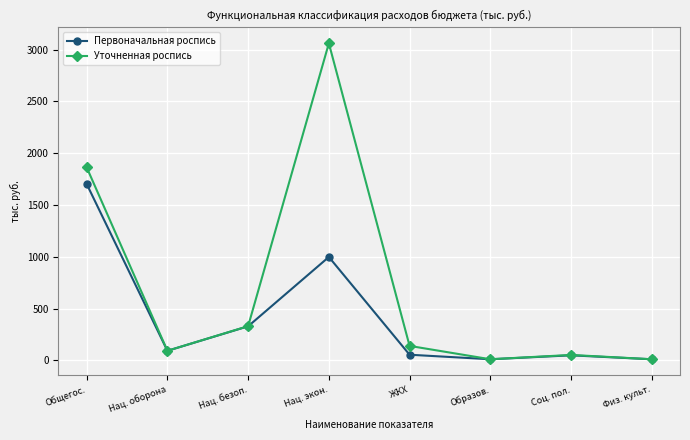

Which series has the widest spread of values?

Уточненная роспись